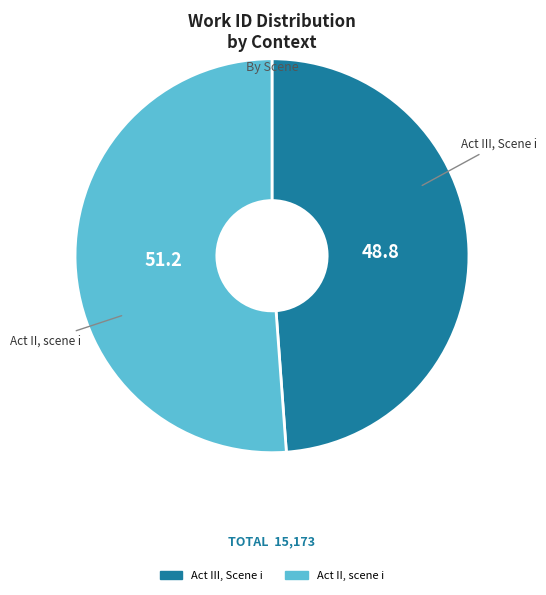

True or false: Act II, scene i accounts for 51% of the total.

True